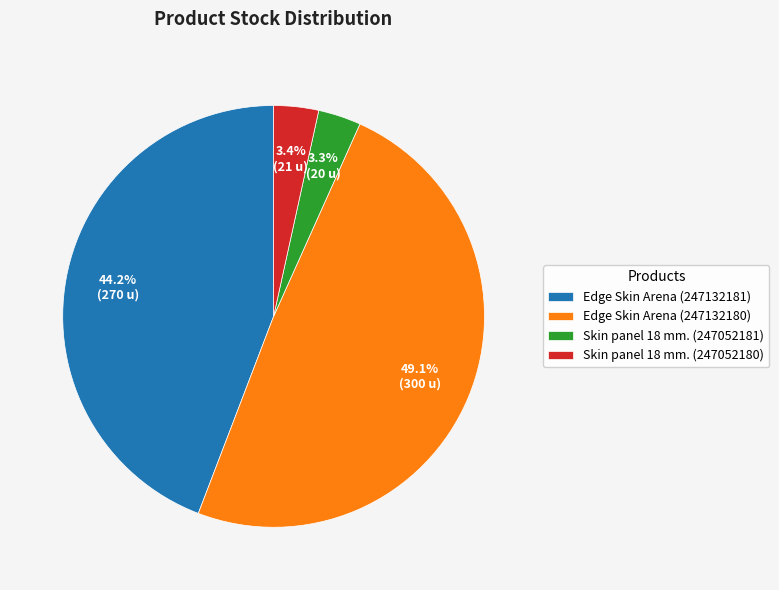

What is the largest slice in the pie chart?

Edge Skin Arena (247132180)